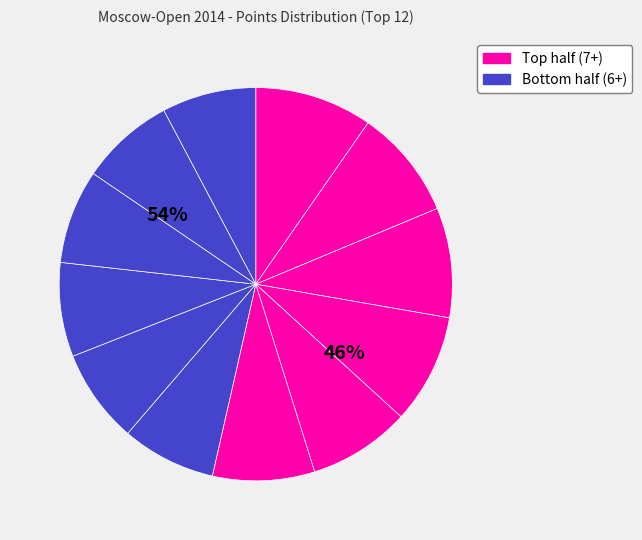

Count the number of slices in the pie.

12